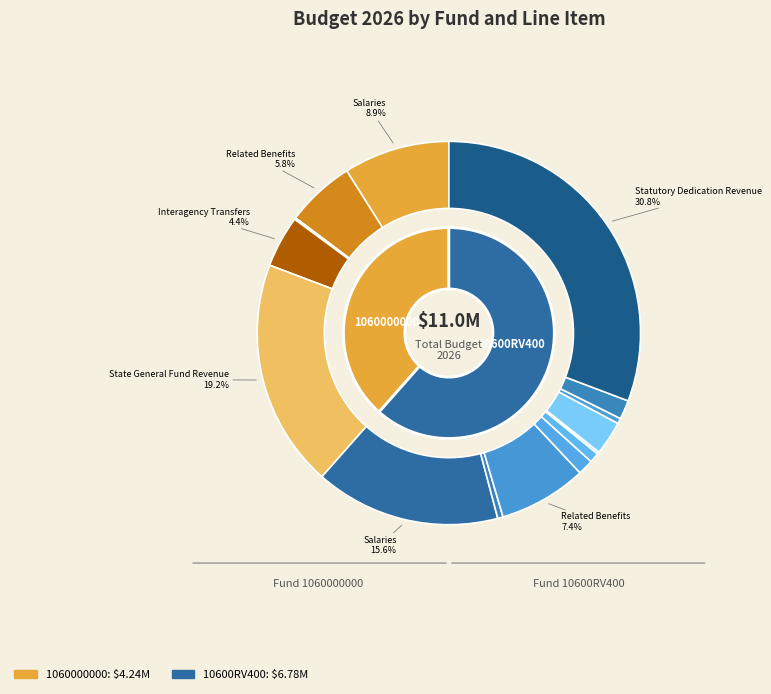

Is it true that Supplies is 5% of the pie?

False